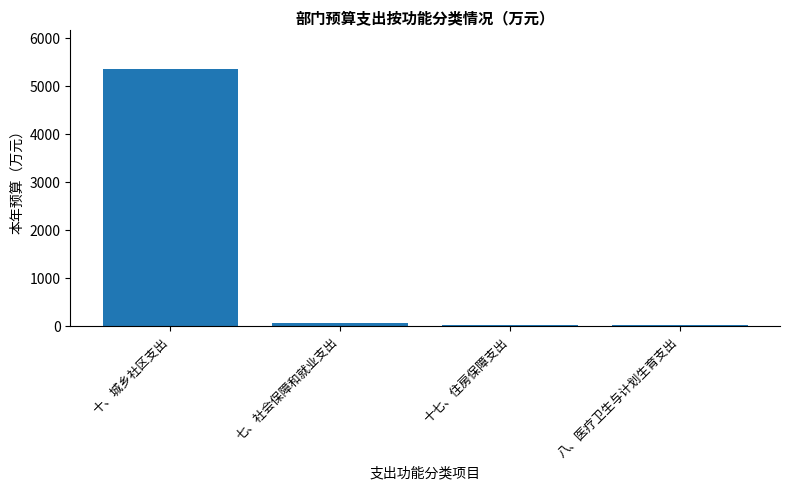

Which label corresponds to the largest value in the chart?

十、城乡社区支出